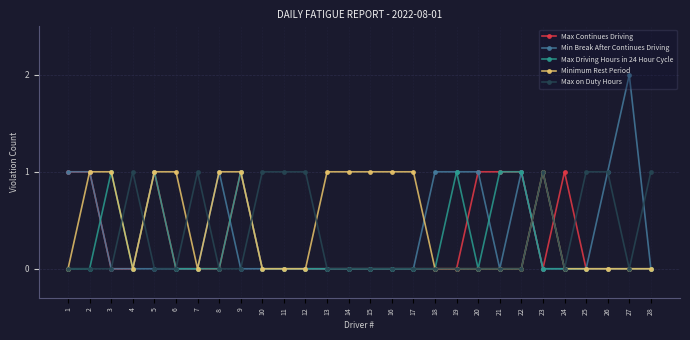

Is the value of Min Break After Continues Driving at 20 greater than the value of Minimum Rest Period at 18?

Yes